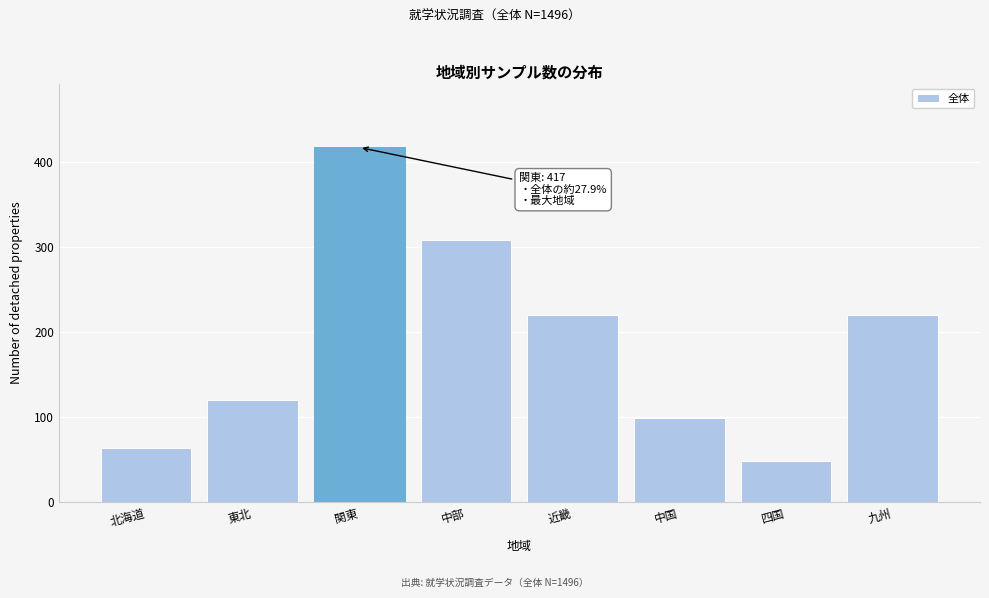

Reading left to right, list all the values displayed in this chart.

北海道=64	東北=120	関東=417	中部=308	近畿=220	中国=99	四国=48	九州=220